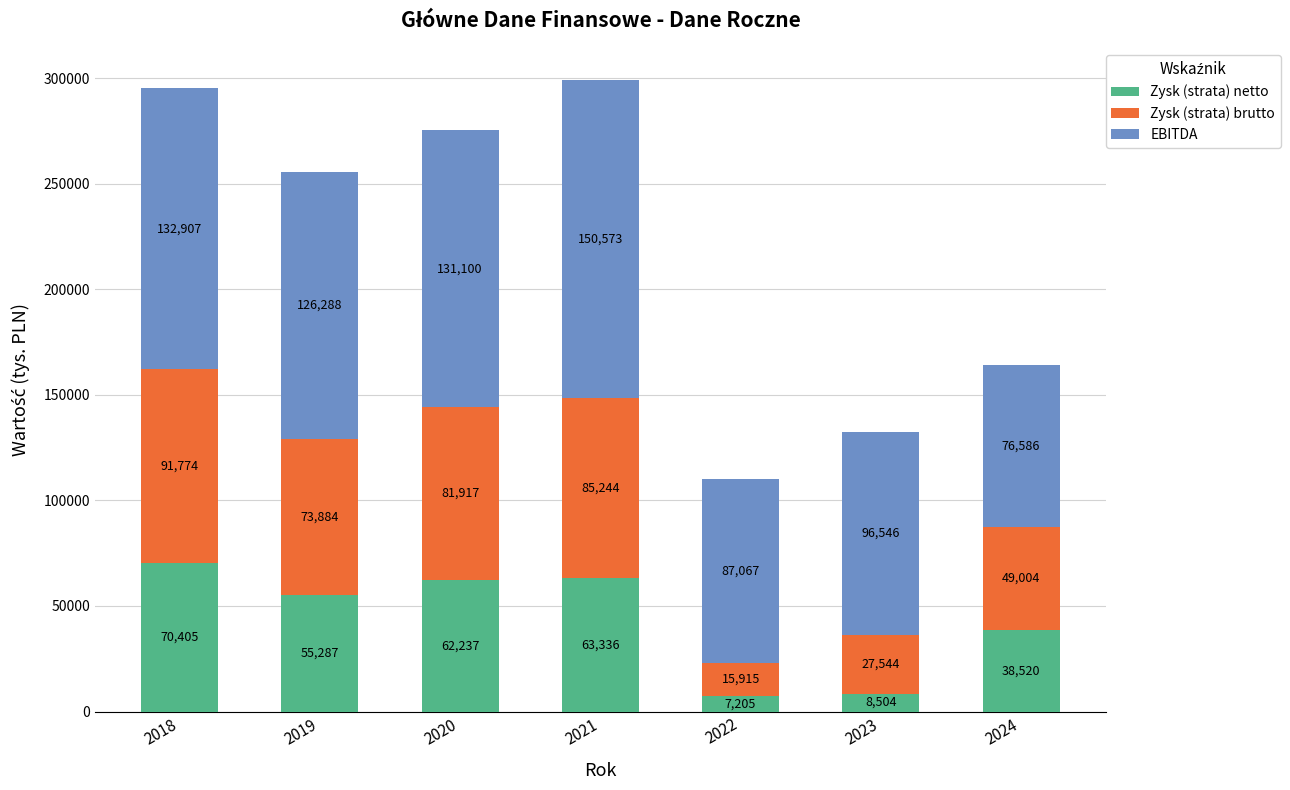

At which category is the sum across all series the highest?

2021